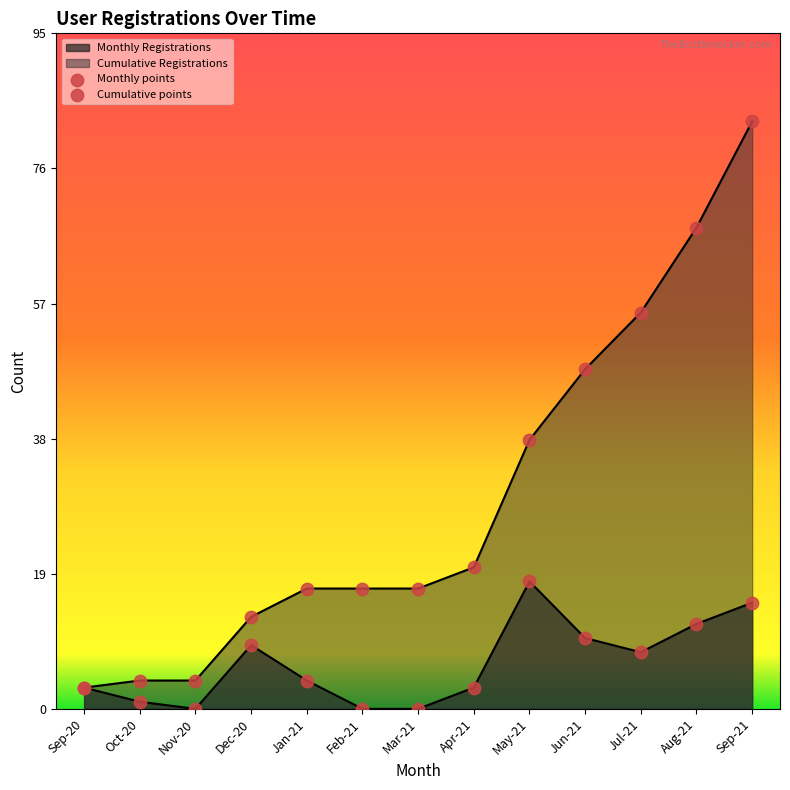

What is the total value across all series at Sep-20?

6